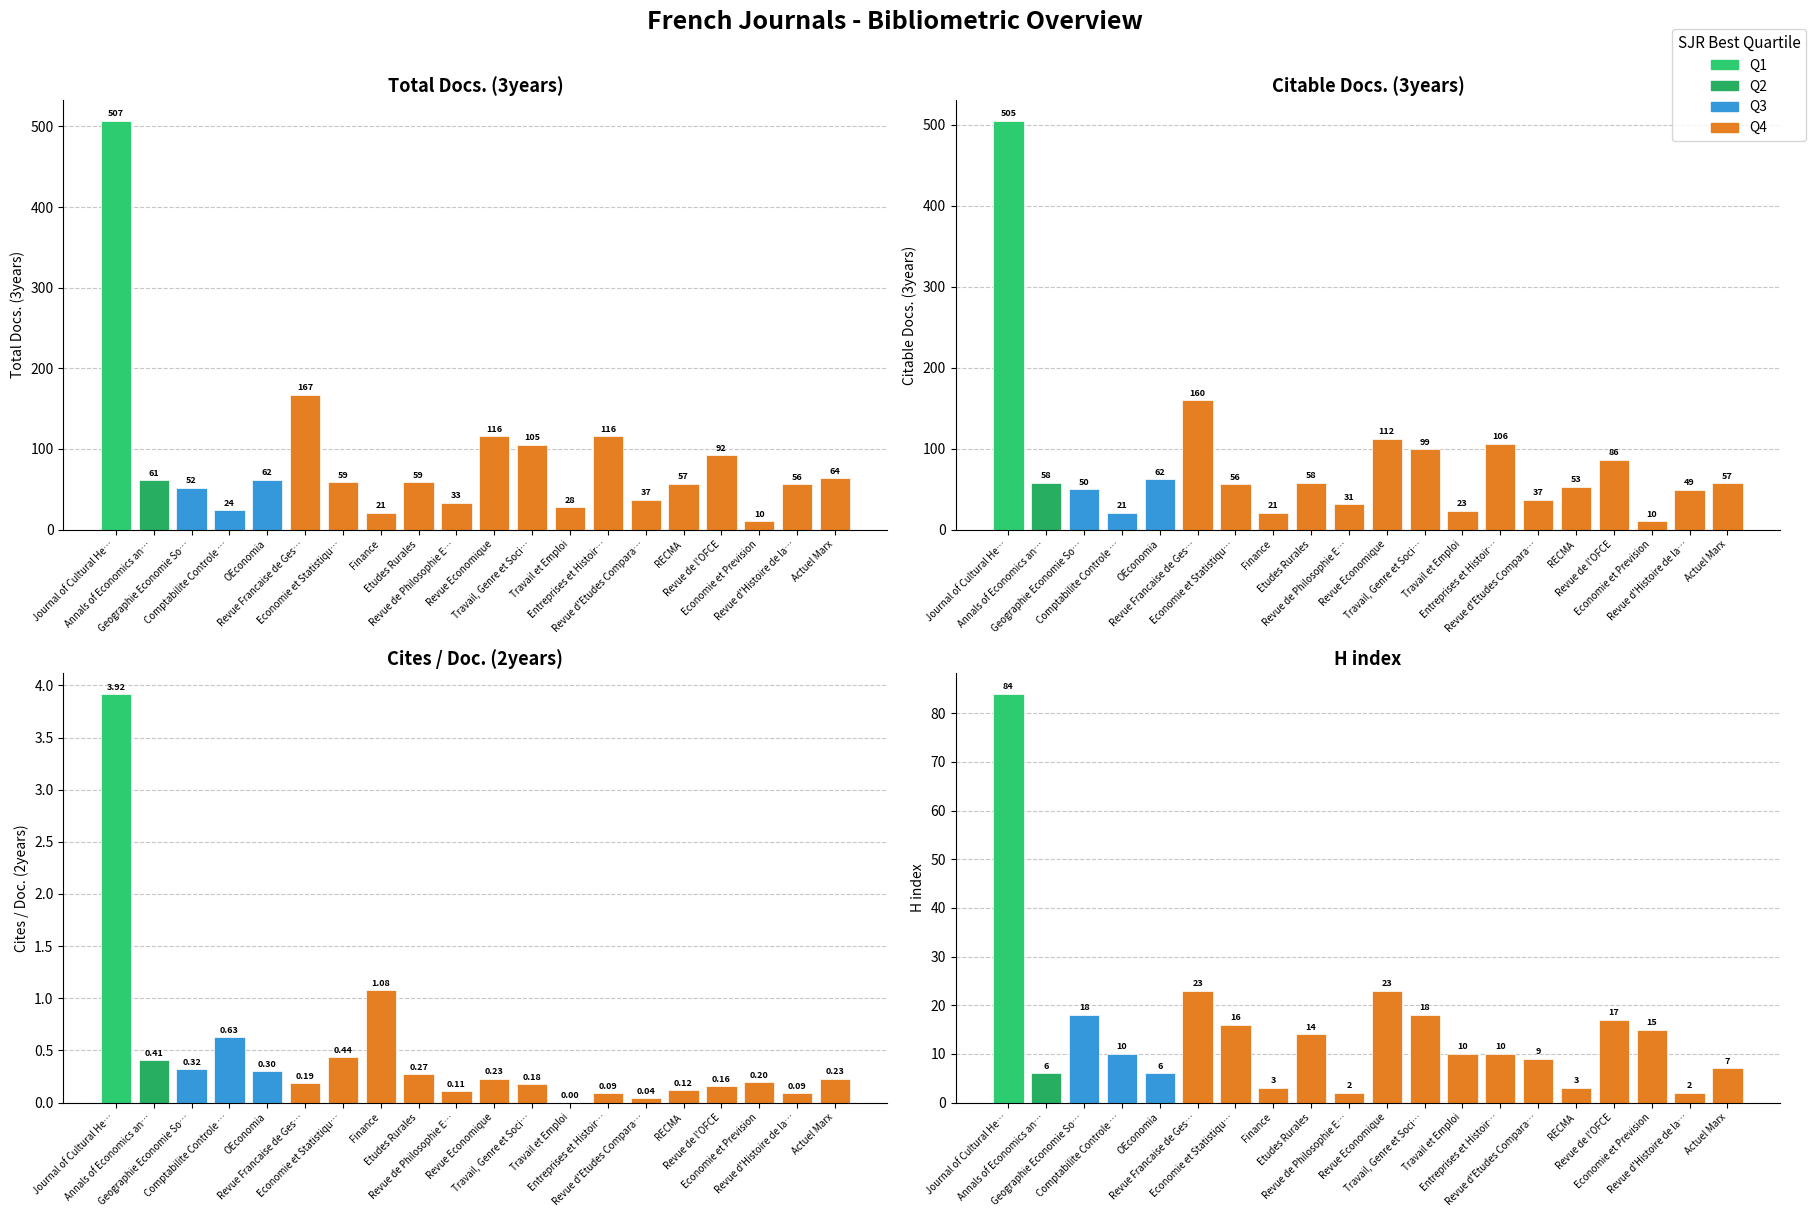

What is the spread (max minus min) of values at Comptabilite Controle …?

23.4